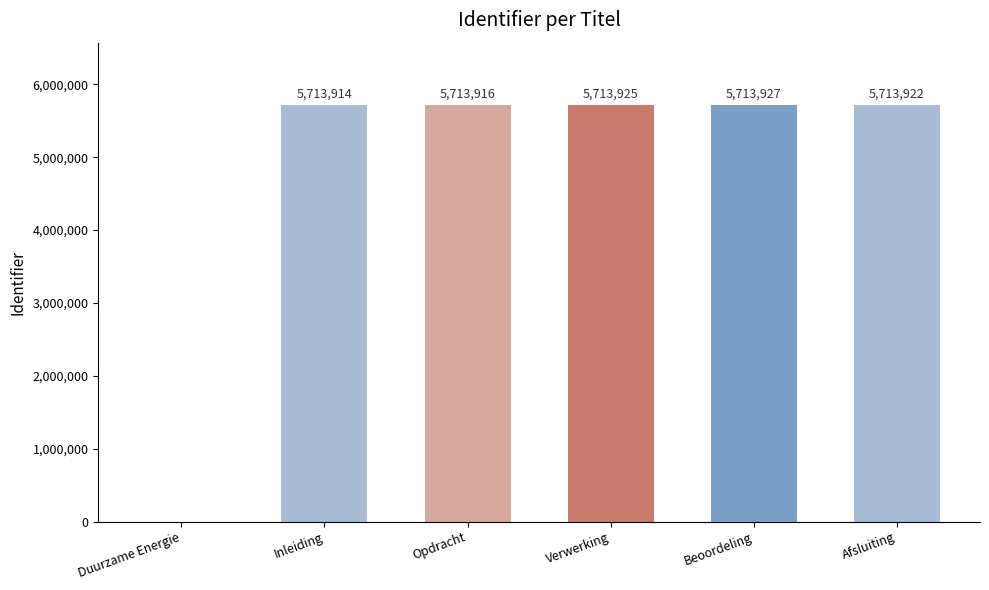

What is the greatest value displayed?

5713927